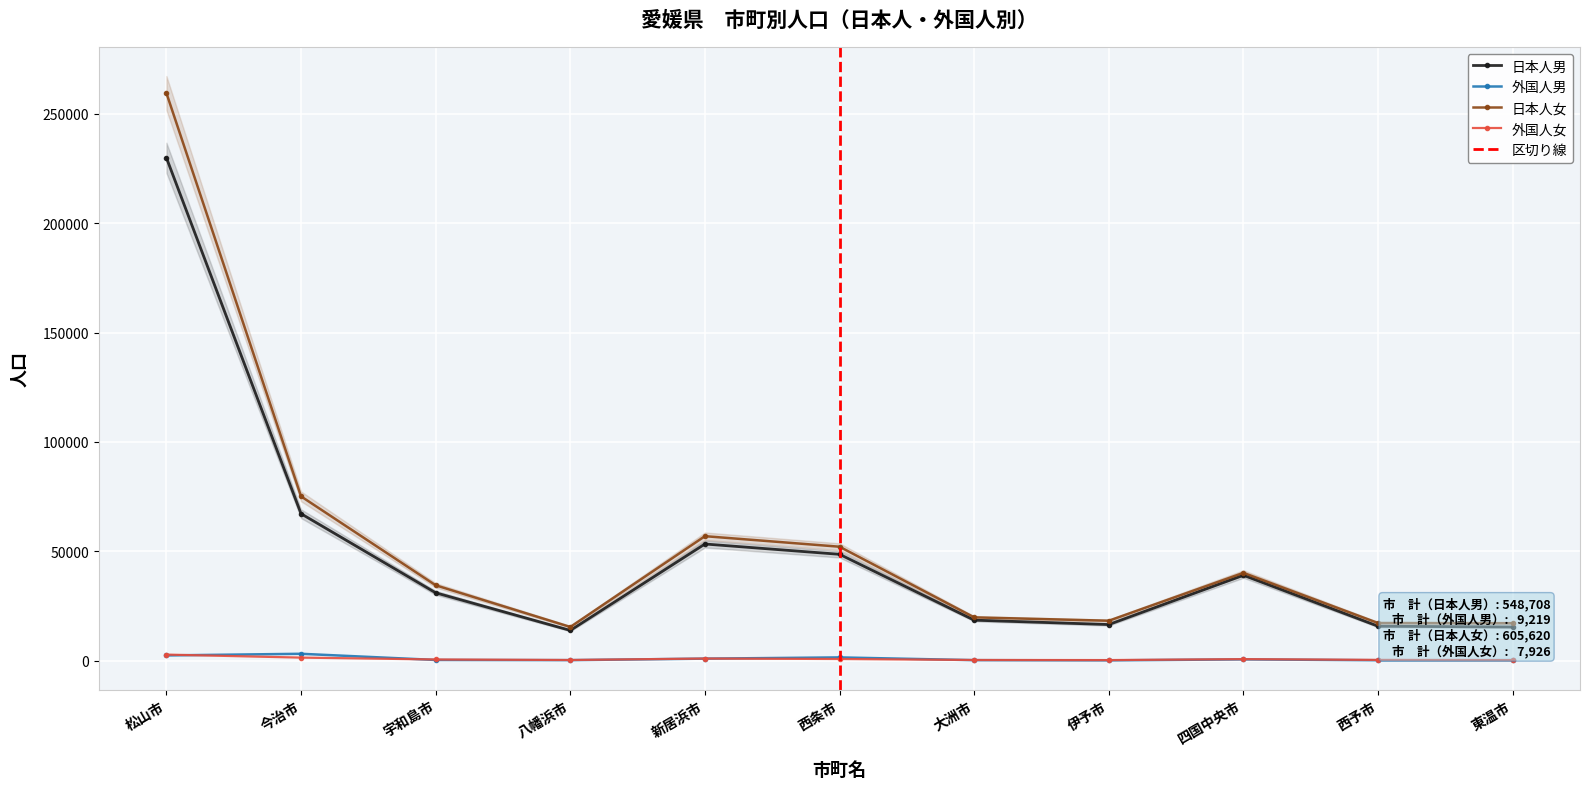

What is the minimum value shown in the chart?

74